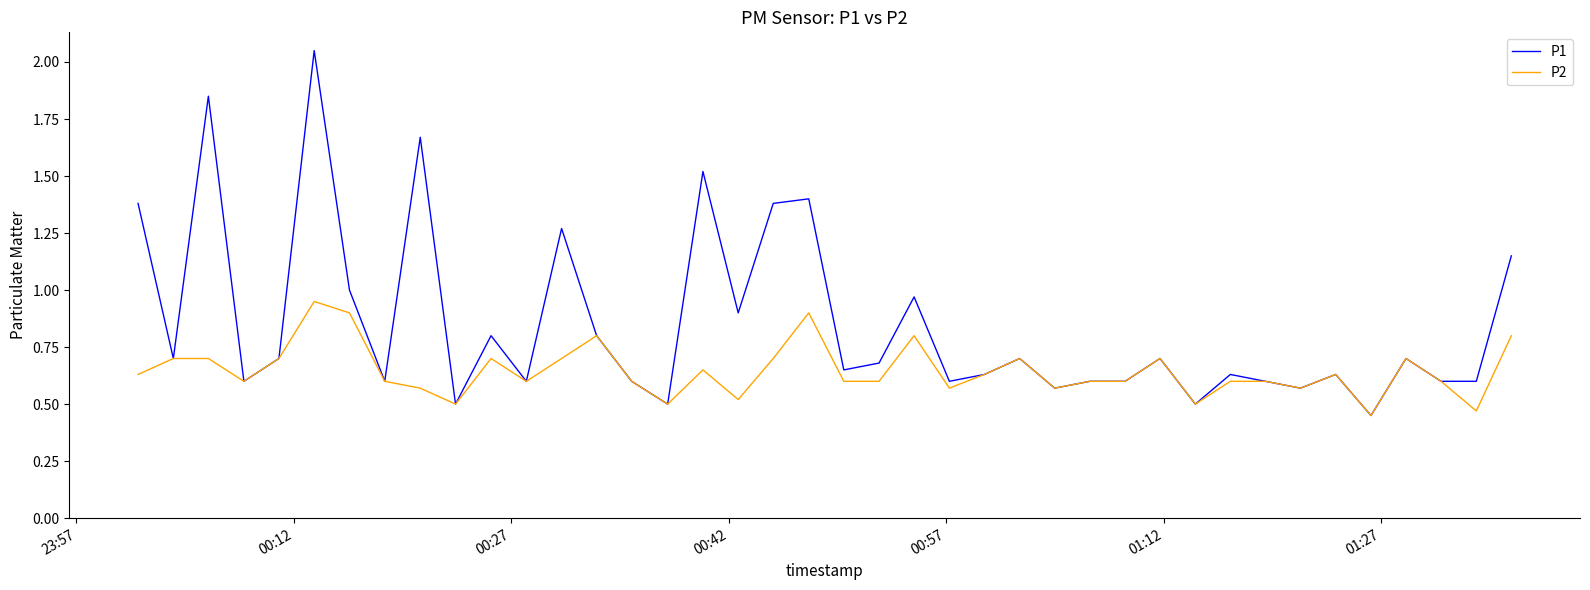

Rank the series by their maximum value, from highest to lowest.

P1, P2